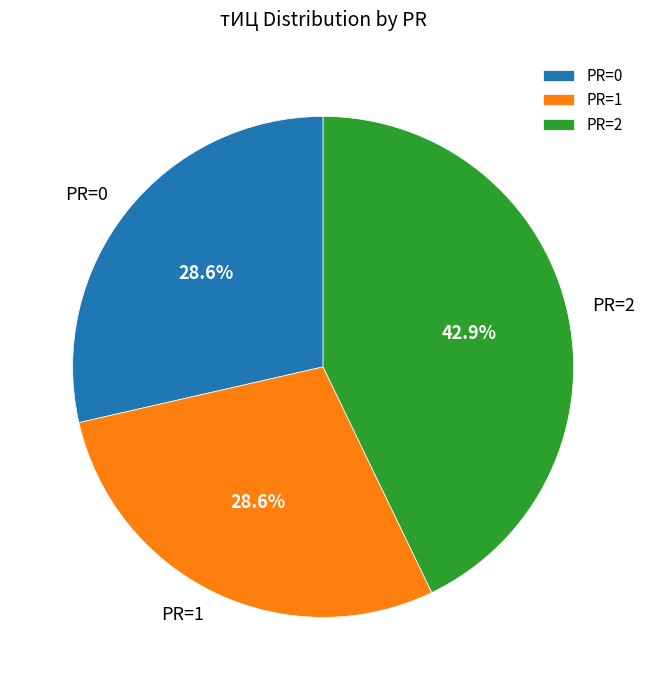

To the nearest percent, what is the difference between the PR=2 and PR=1 slice percentages?

14%